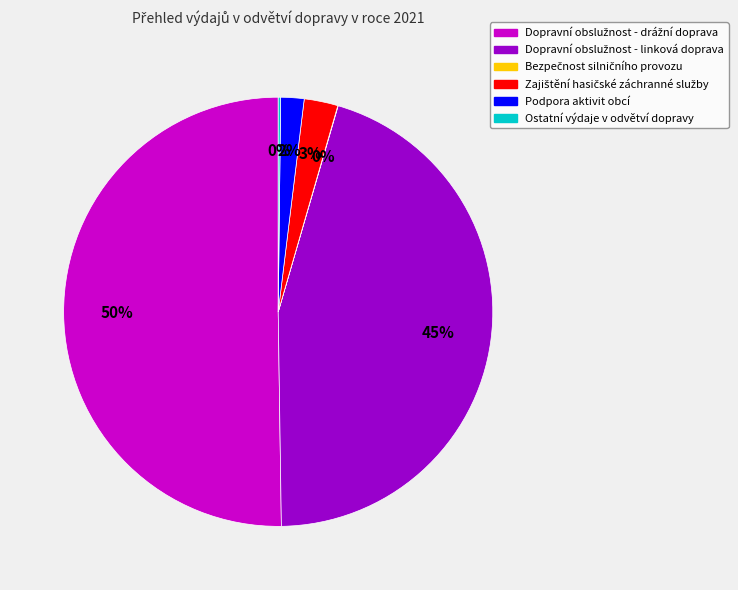

To the nearest percent, what portion does Podpora aktivit obcí represent?

2%